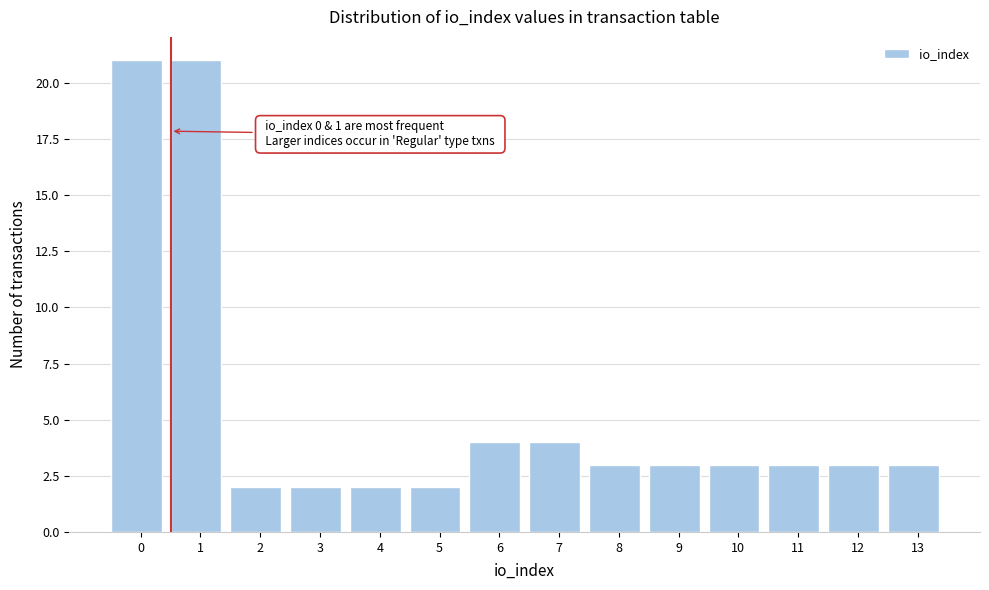

Reading left to right, what are all the values shown in this chart?

21	21	2	2	2	2	4	4	3	3	3	3	3	3